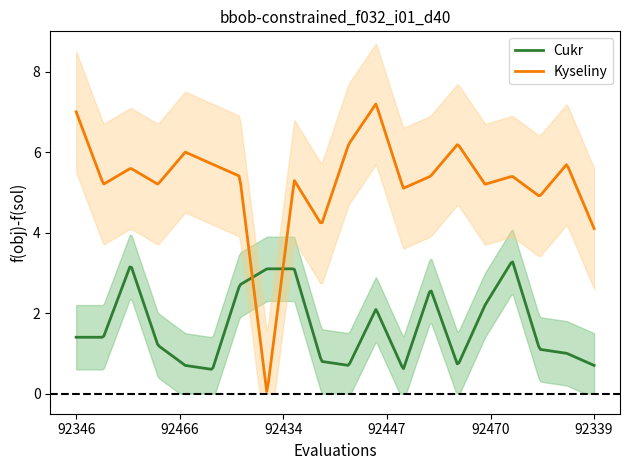

What is the maximum value for Kyseliny?

7.2